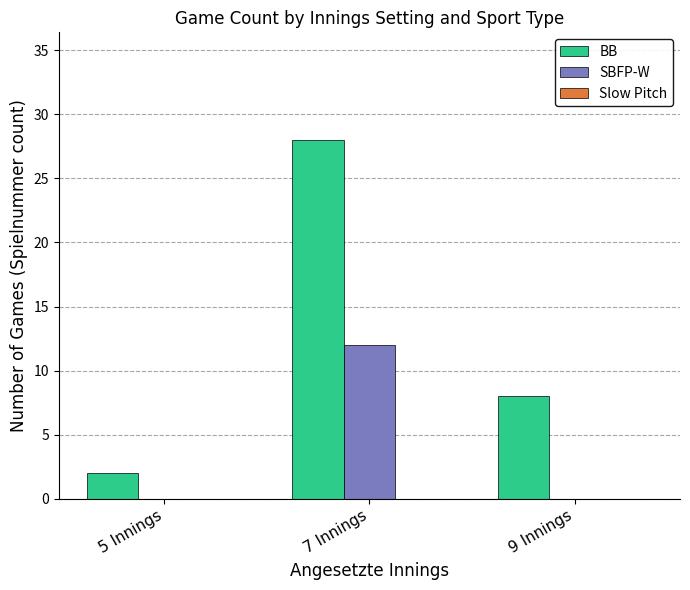

The BB series shows 14 at 9 Innings. True or false?

False